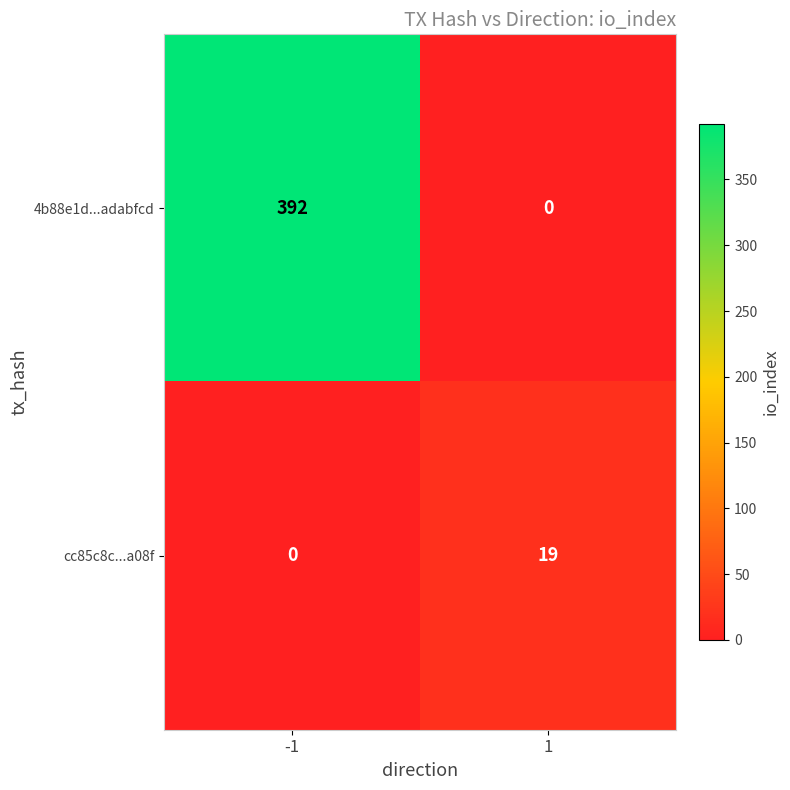

Read the cc85c8c...a08f value at 1, to the nearest 5.

20